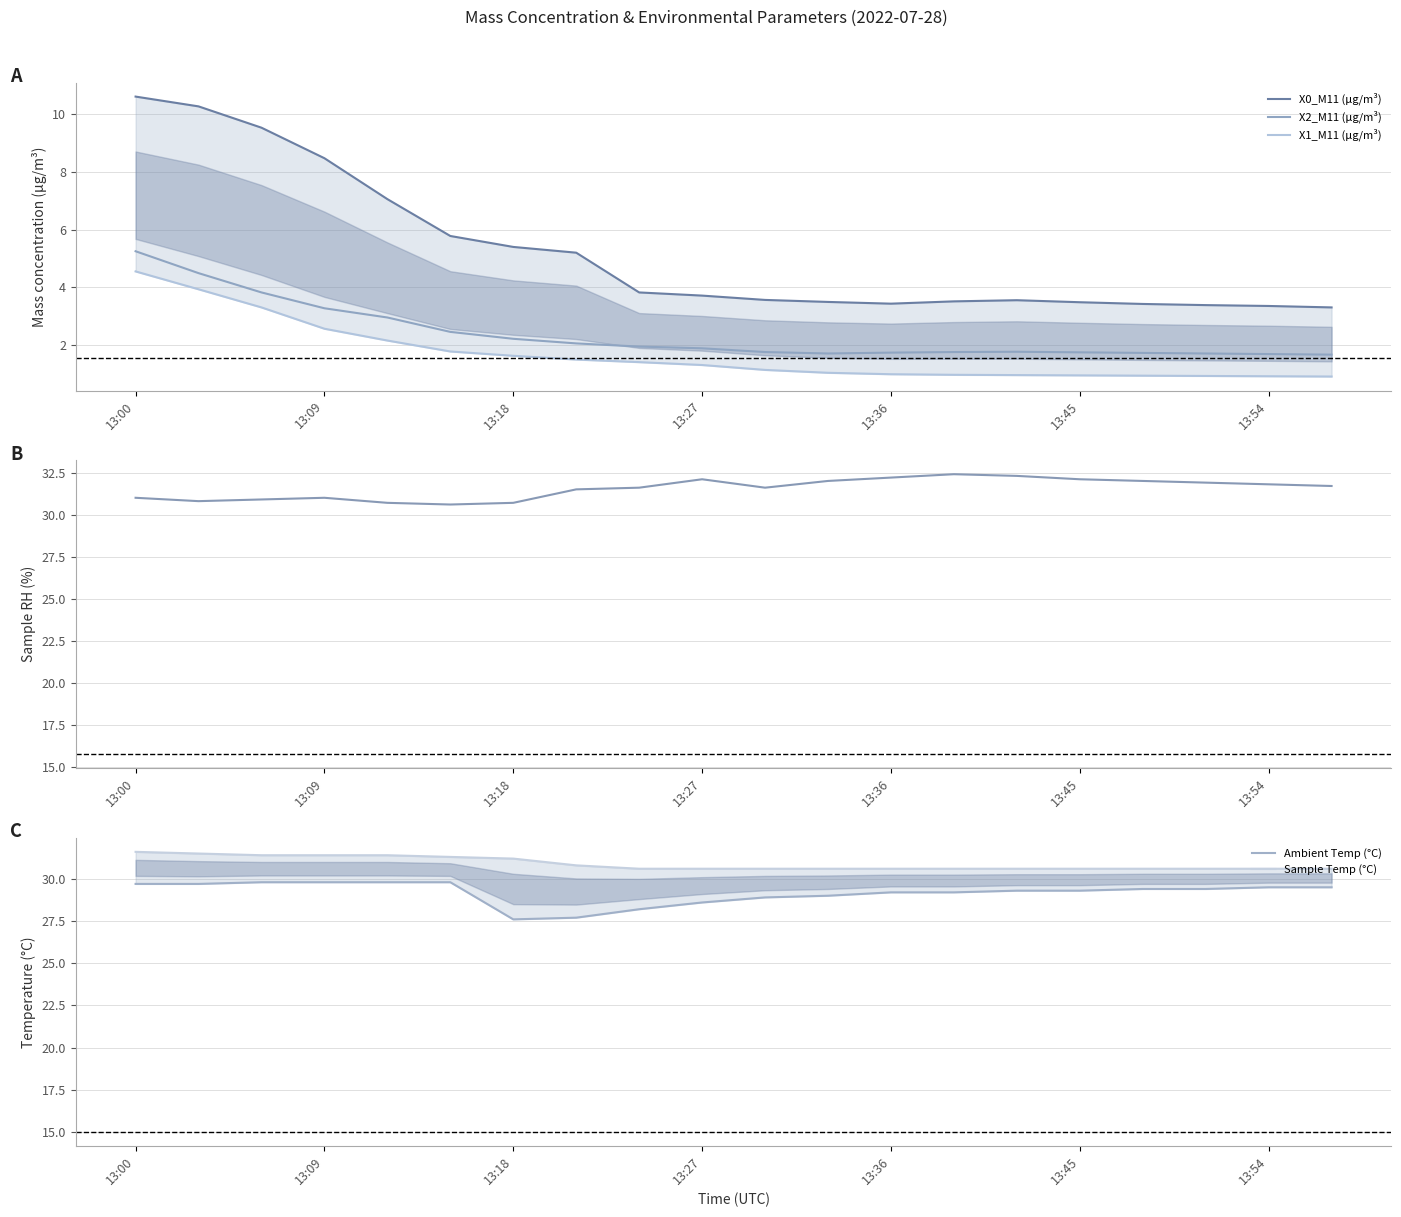

Which series has the widest spread of values?

X0_M11 (μg/m³)